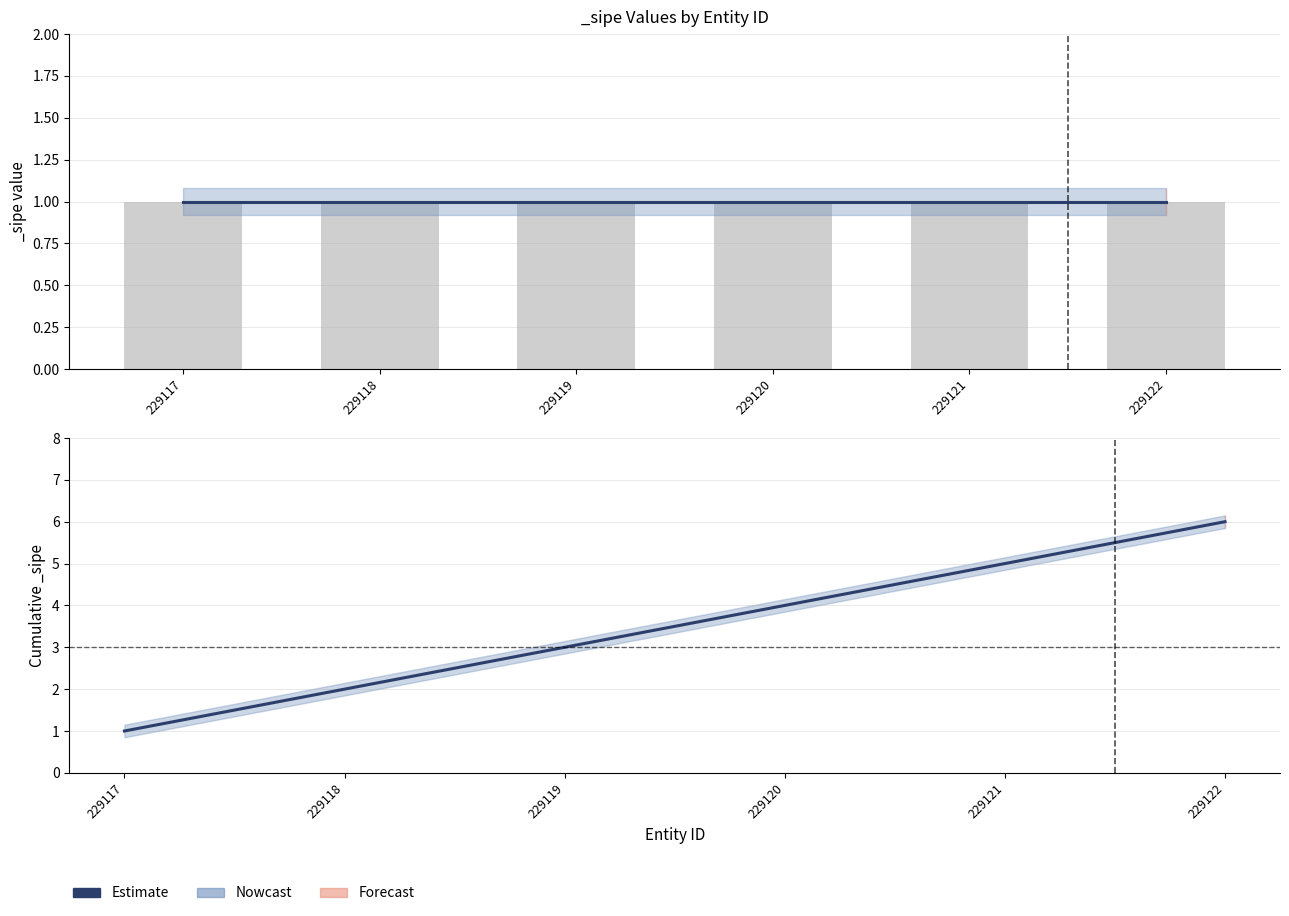

Read the value at 229122.

6